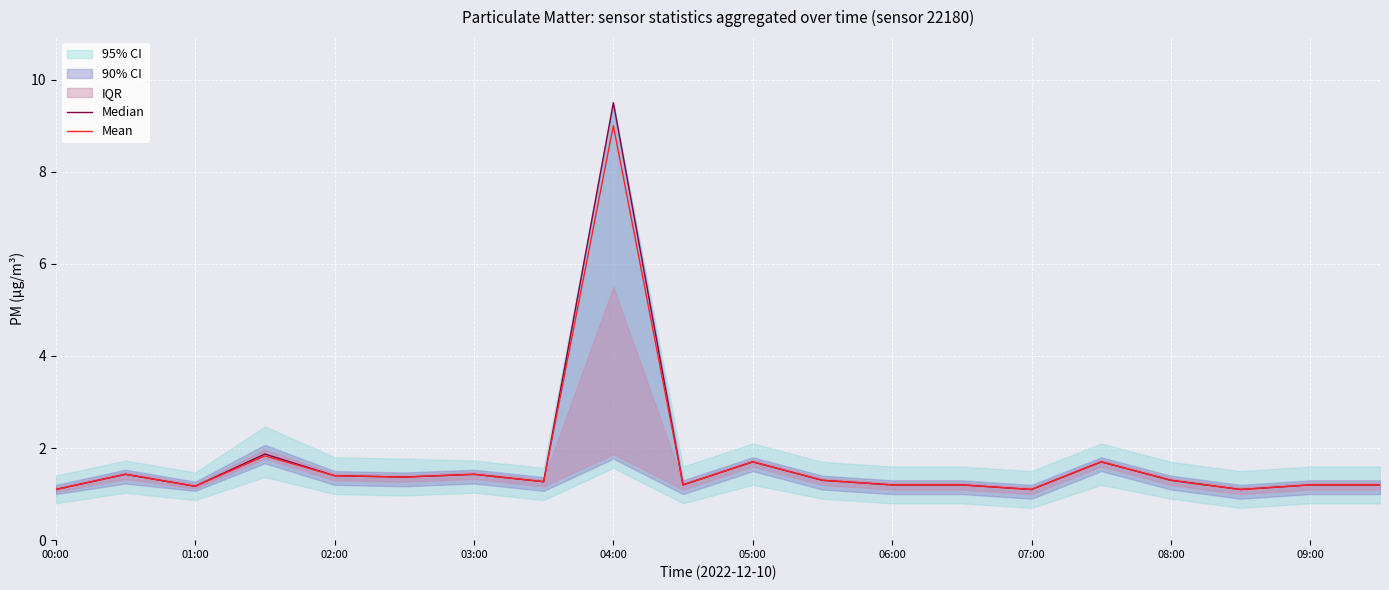

In Median, how many points are lower than both neighbors (excluding endpoints)?

6